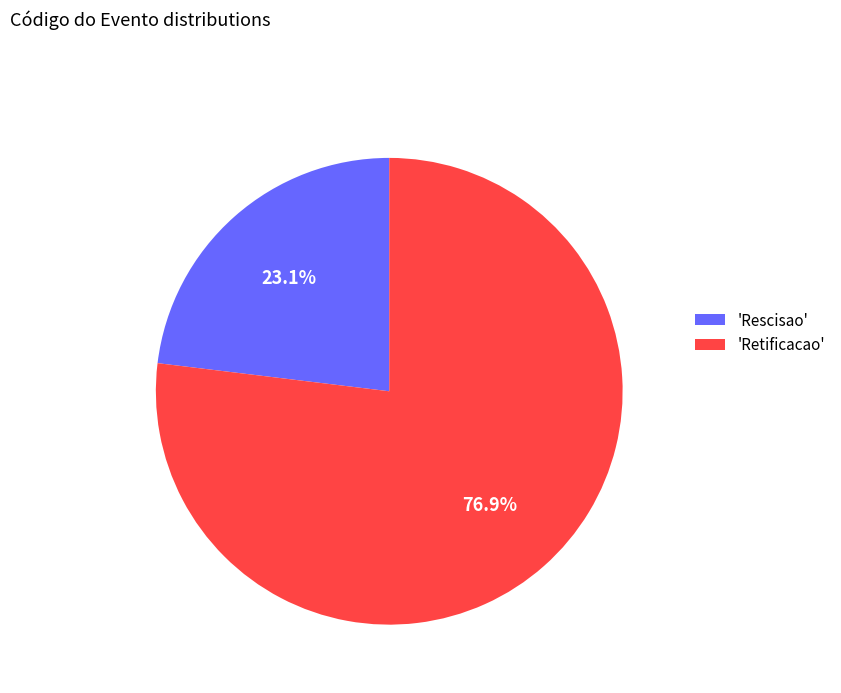

Which category has the biggest portion of the pie?

'Retificacao'